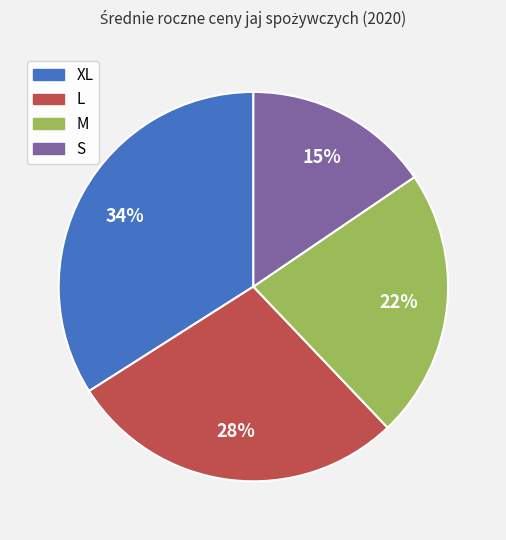

Rank the categories by value from lowest to highest.

S, M, L, XL